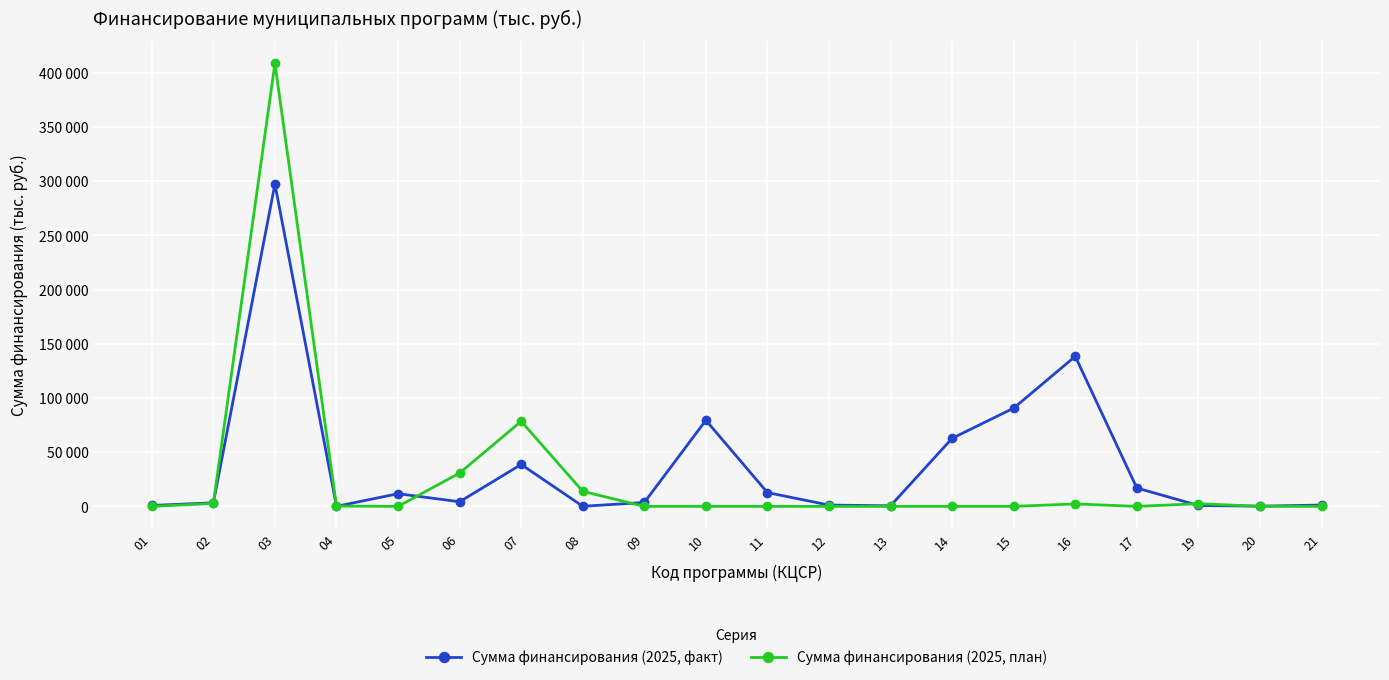

Which series has the largest range (max minus min)?

Сумма финансирования (2025, план)